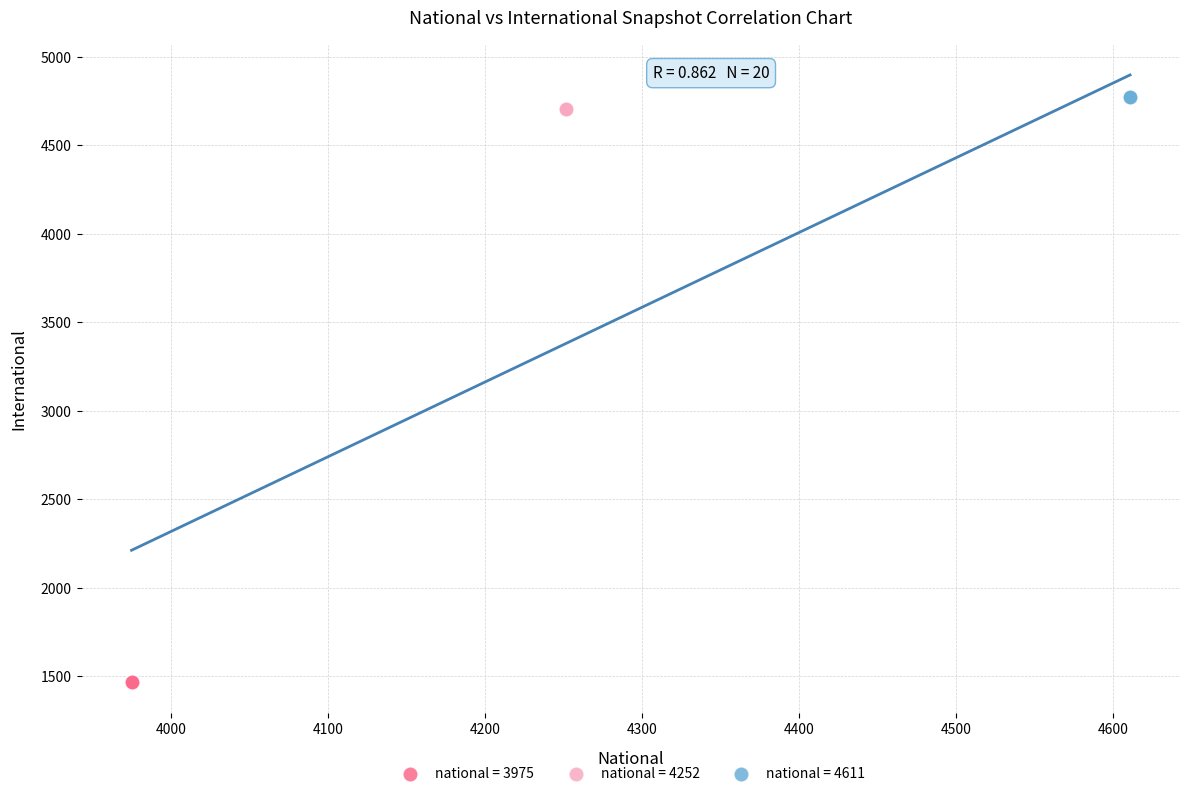

What are all the series names shown in the legend?

national = 3975, national = 4252, national = 4611